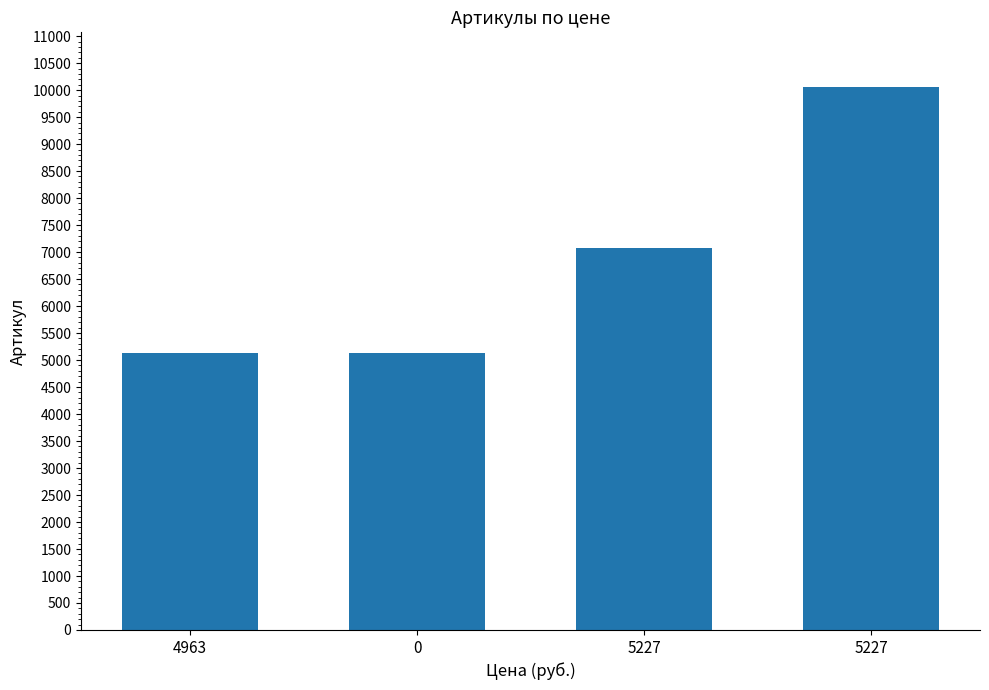

At which label is the value closest to 7596?

5227